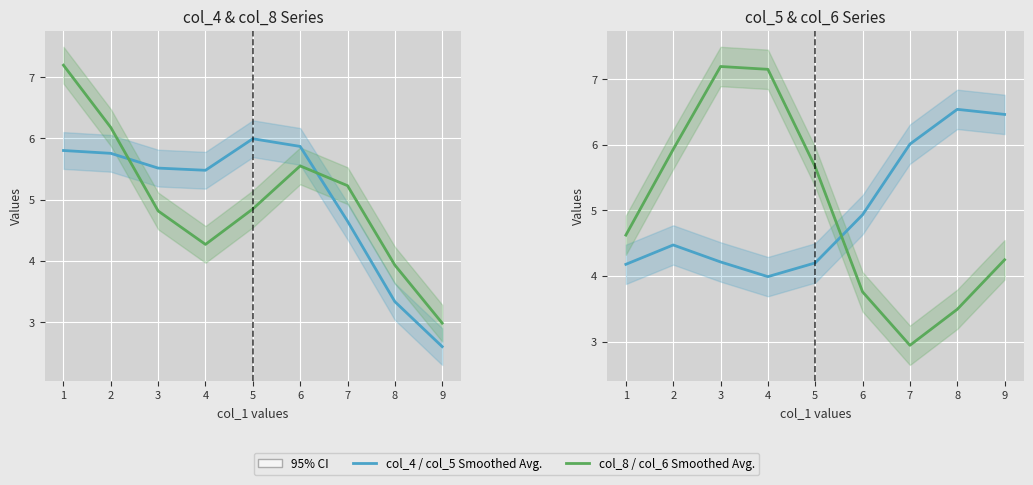

What is the difference between the maximum and minimum values in the col_4 Smoothed series?

3.4